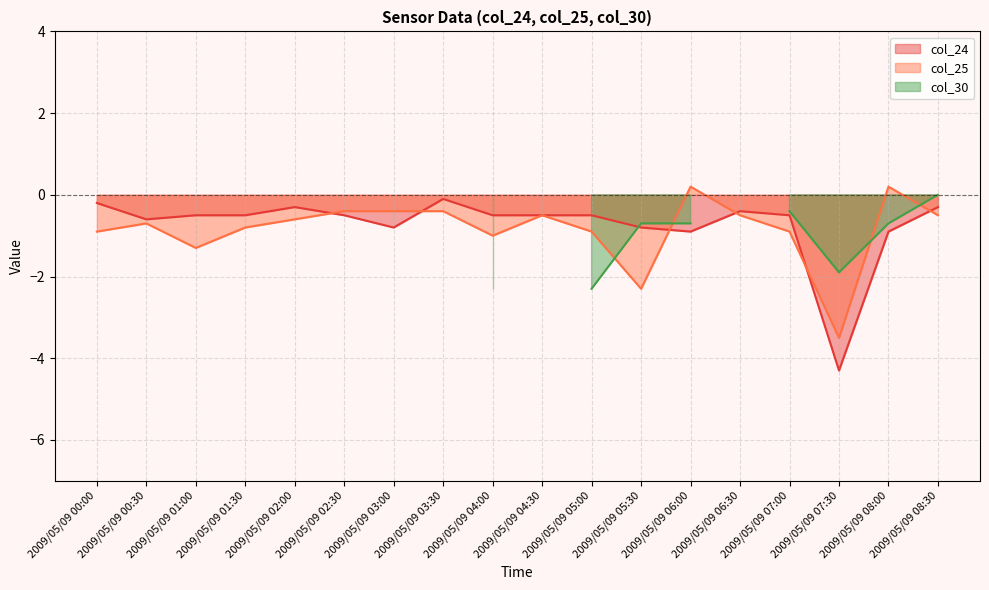

How many lines are shown in the chart?

3